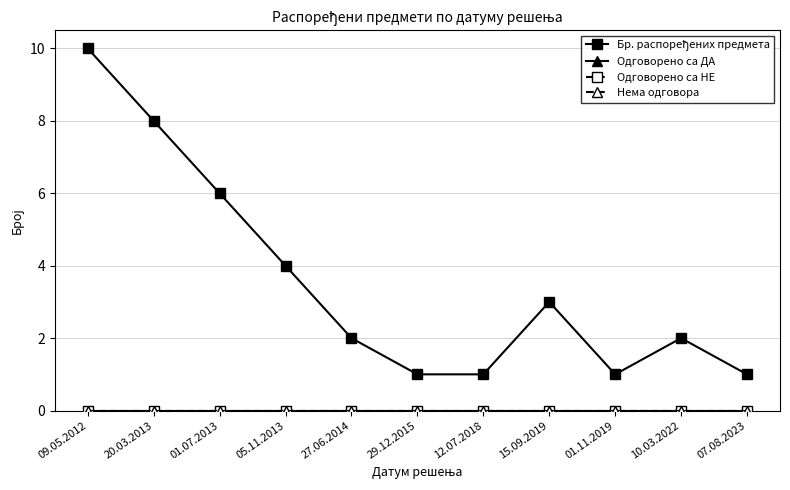

At 12.07.2018, list the series in order from smallest to largest.

Одговорено са ДА, Одговорено са НЕ, Нема одговора, Бр. распоређених предмета